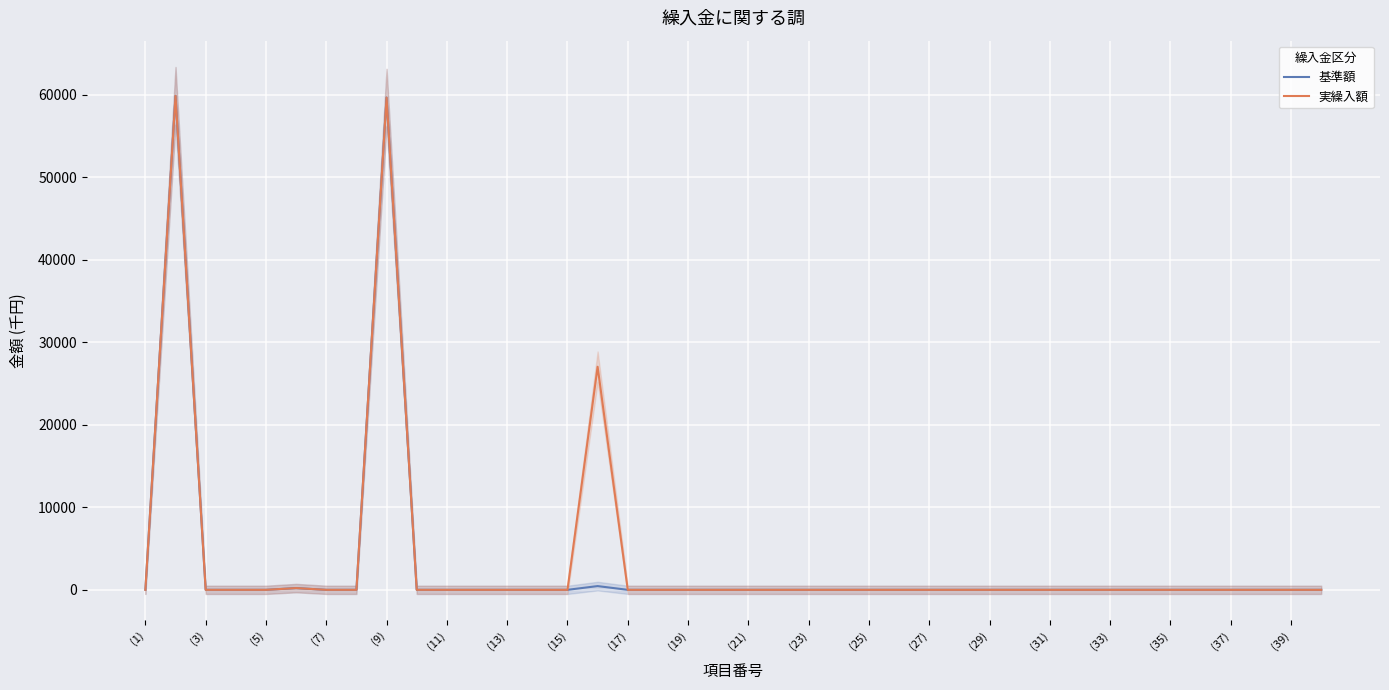

What is the highest value of the 基準額 series?

59886